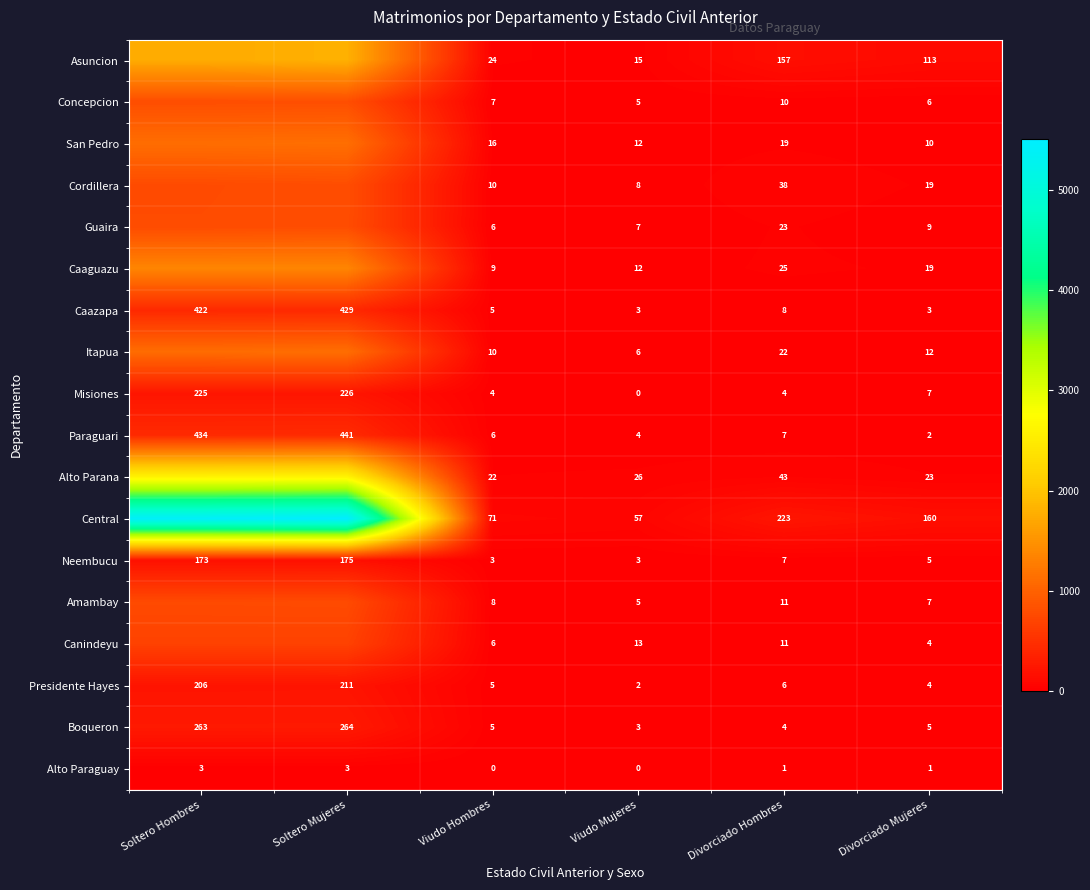

Between Viudo Mujeres and Divorciado Mujeres, which series saw the biggest shift?

Central